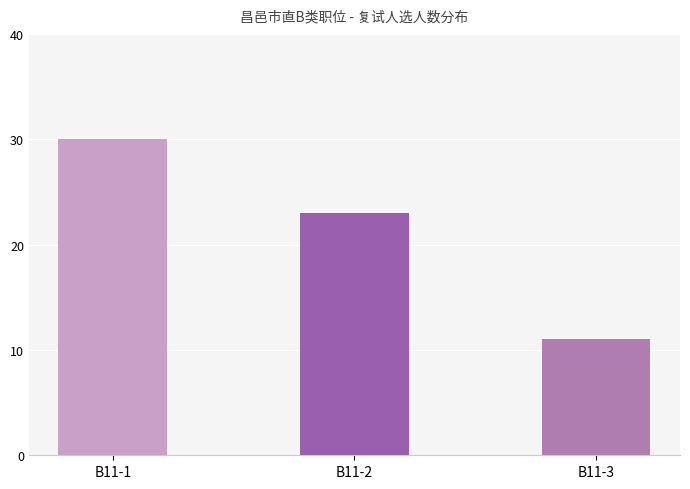

True or false: the data shows 23 at B11-2.

True